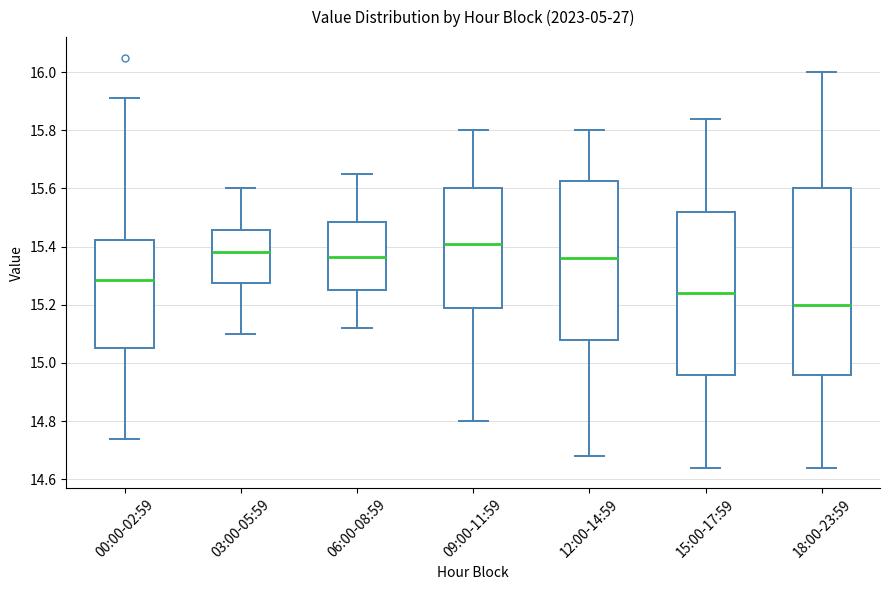

Comparing the boxes themselves (not the whiskers), which one is the tallest?

18:00-23:59